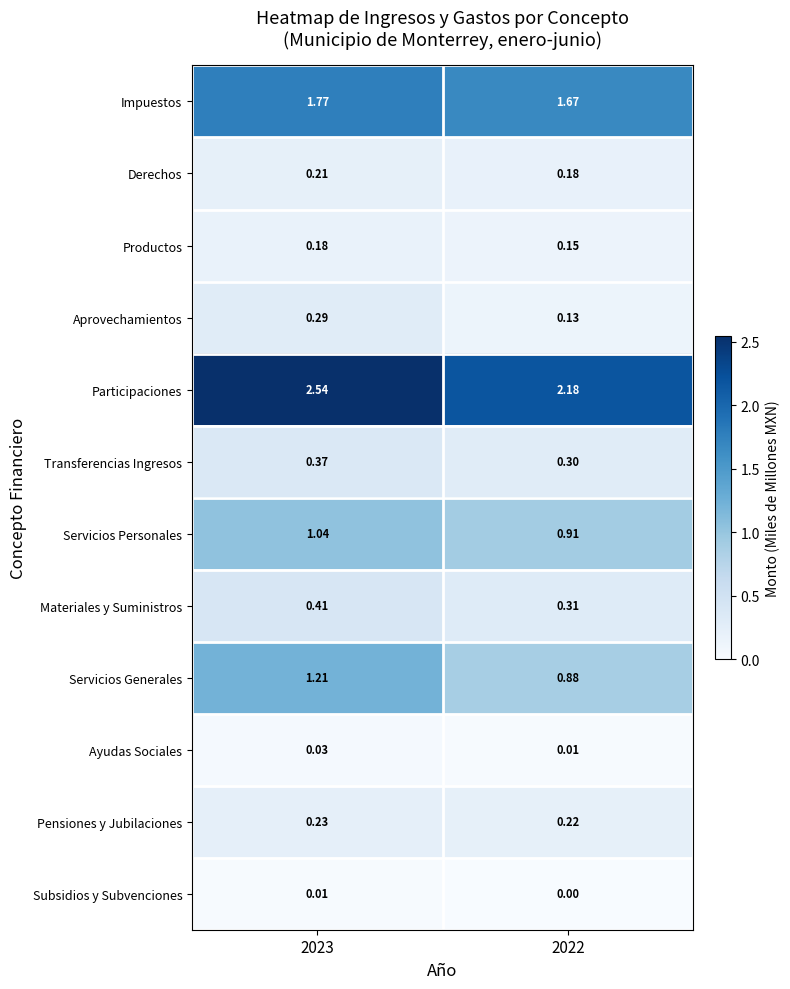

Which series has the widest spread of values?

Participaciones